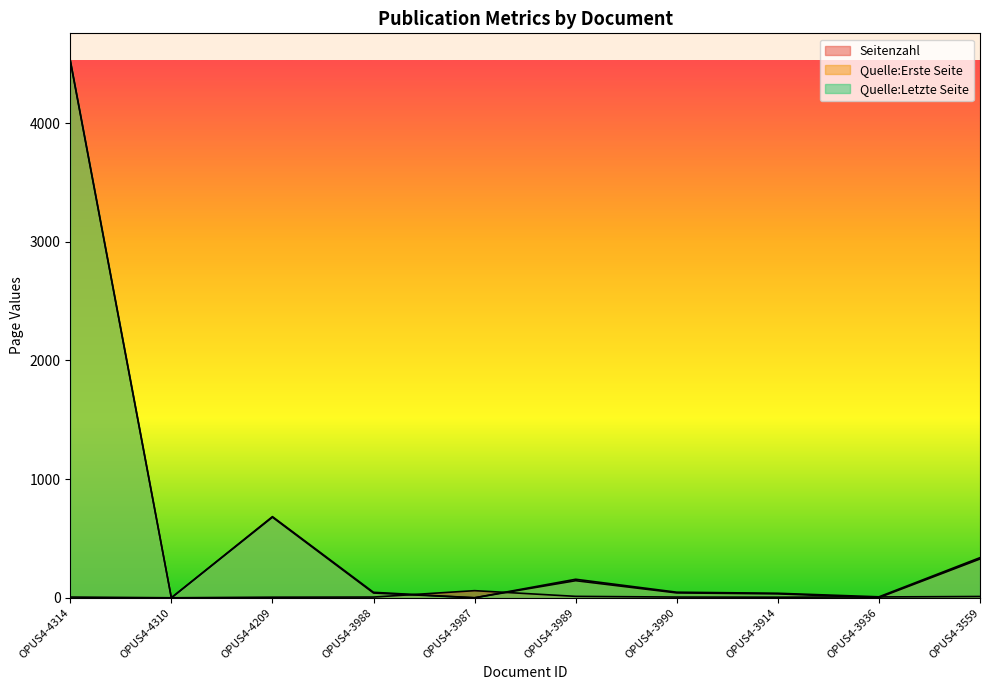

Which series has the largest total across all categories?

Quelle:Letzte Seite